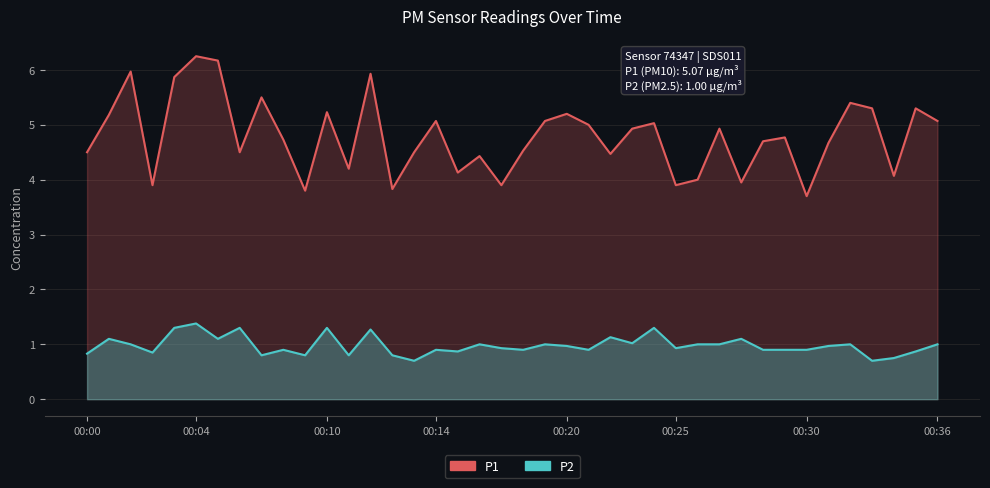

The value of P2 at 00:00 is 0.5. True or false?

False